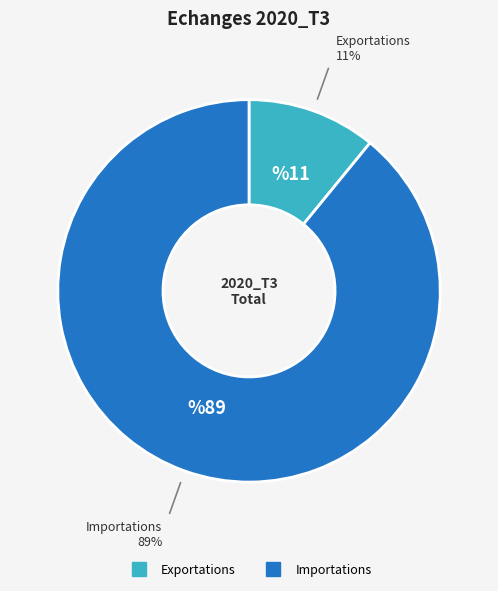

Is there a majority slice in this chart?

Yes